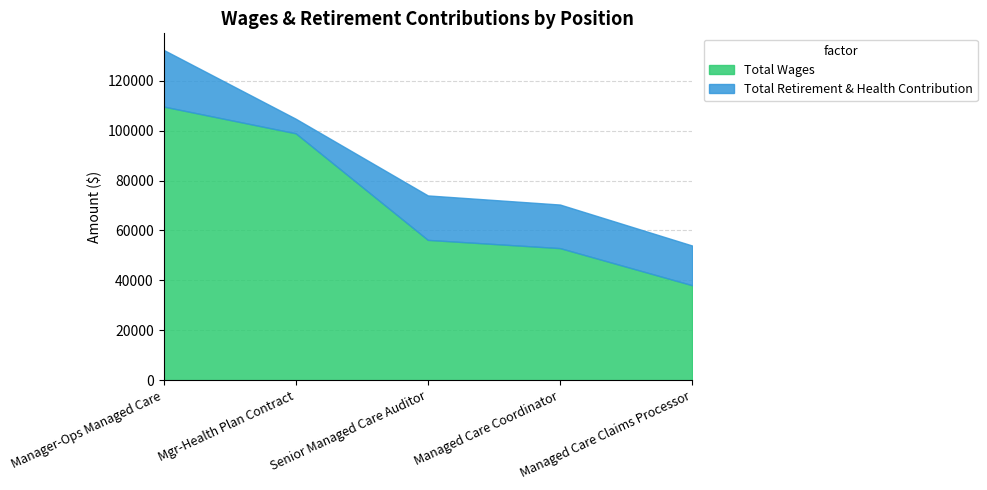

Which series has the largest range (max minus min)?

Total Wages